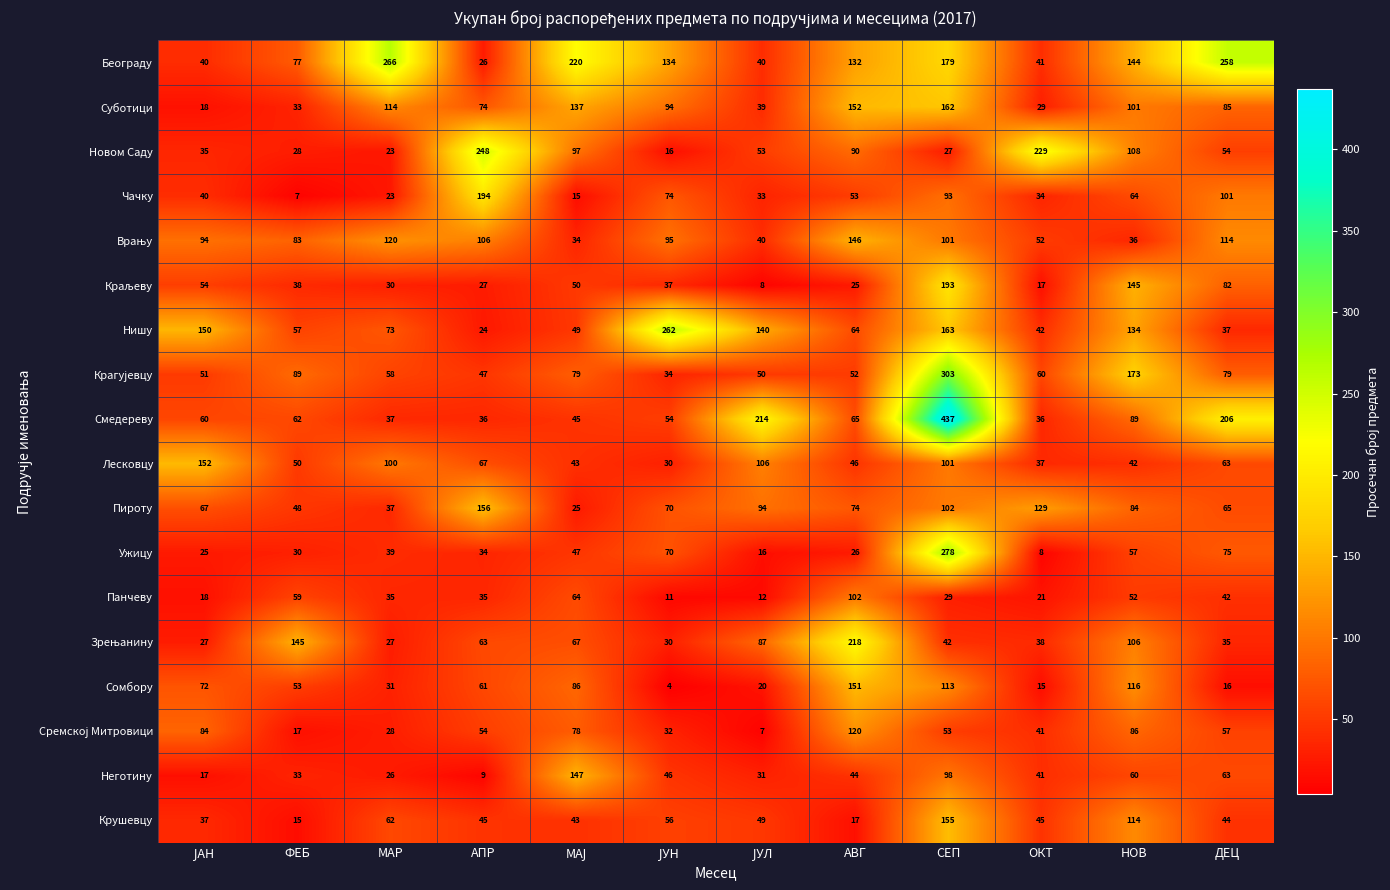

What is the sum of all Крушевцу values?

682